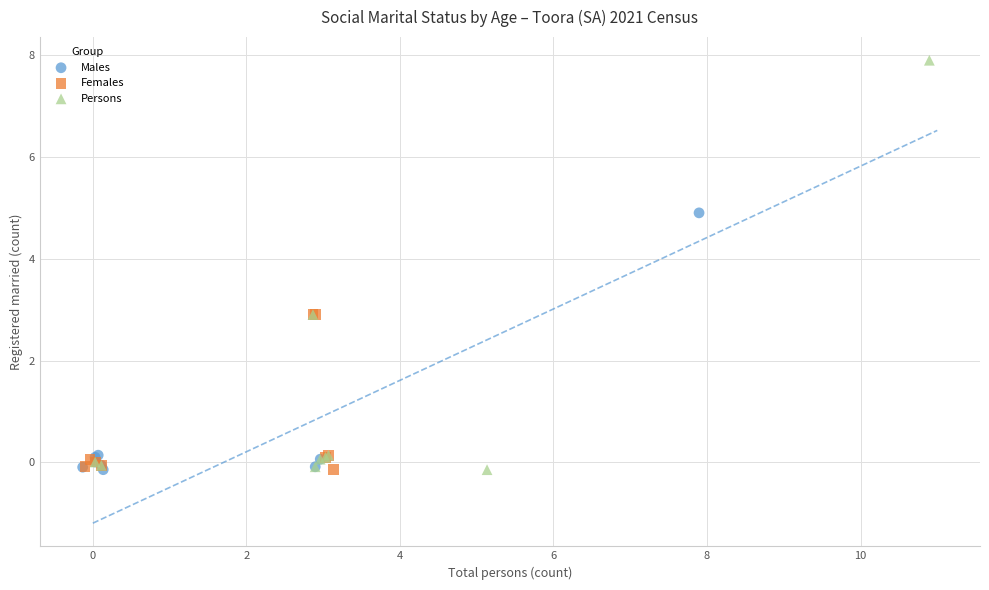

Which series contains the highest Y value?

Persons